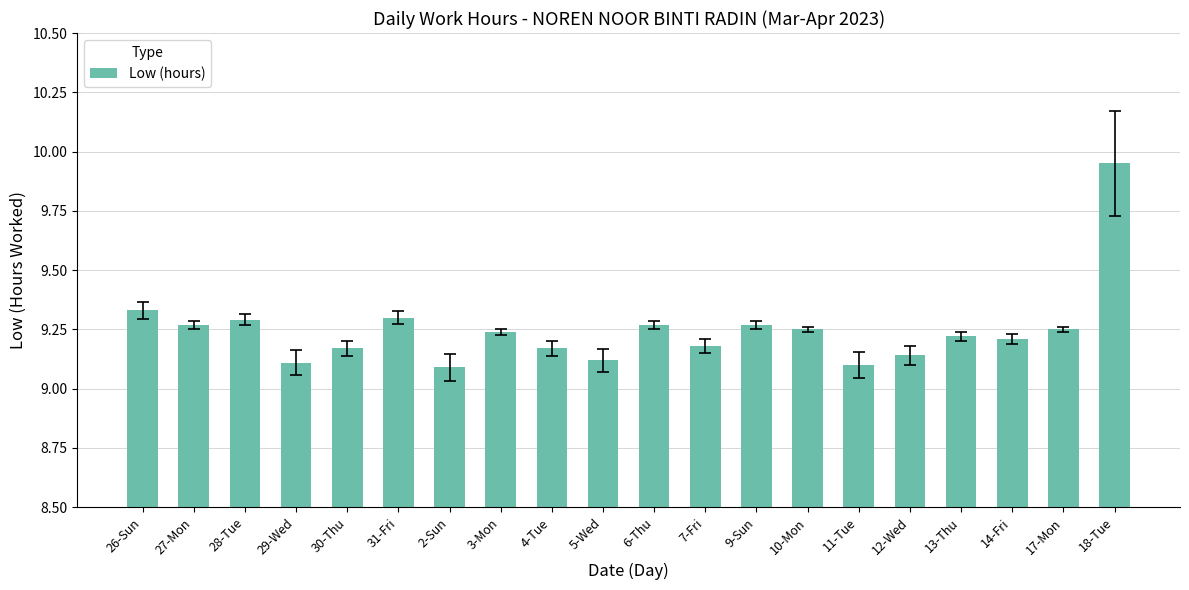

Are the bars grouped side by side (vs. stacked)?

No